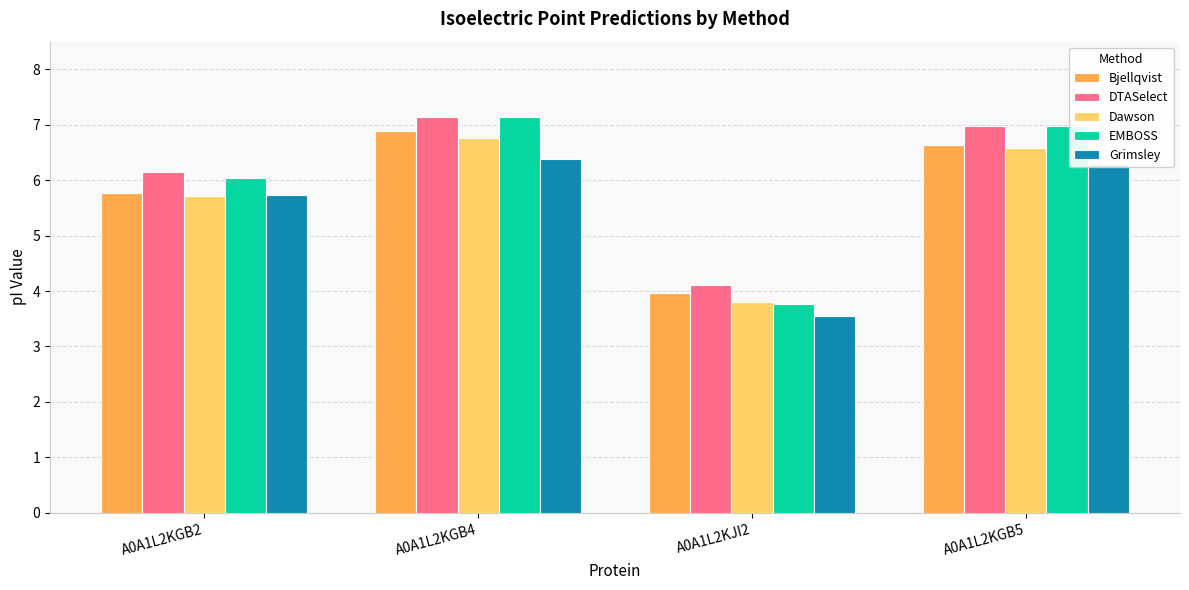

What is the sum of the DTASelect values at A0A1L2KJI2 and A0A1L2KGB4?

11.3